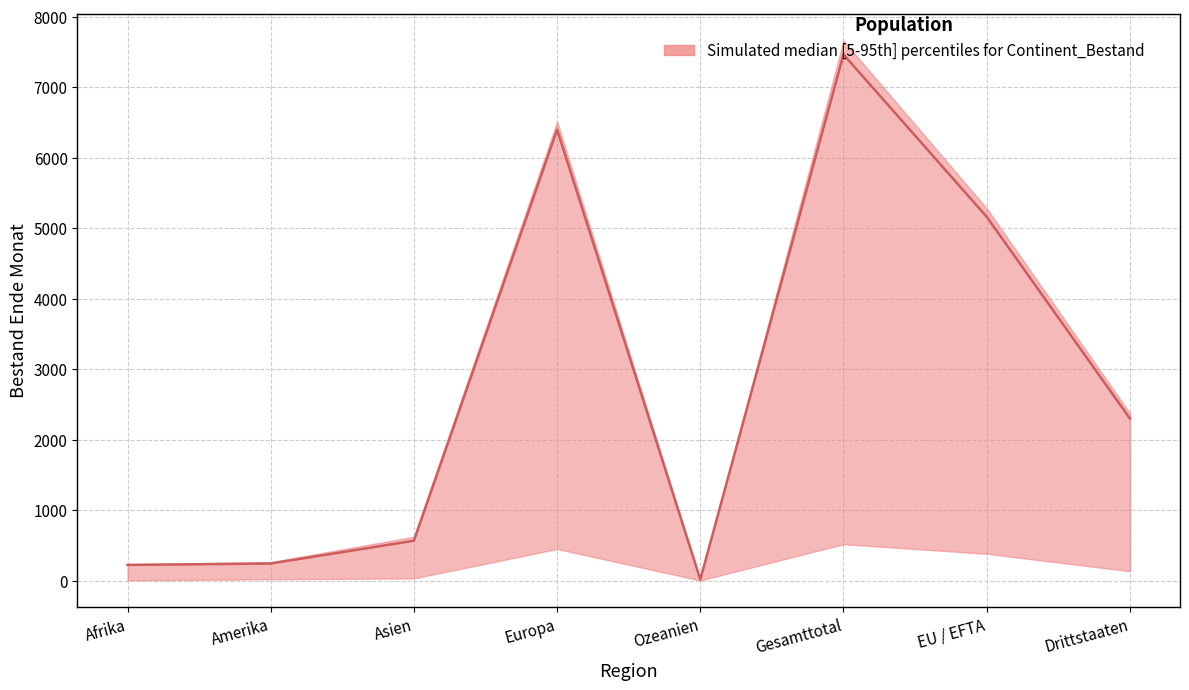

Reading left to right, extract all data points from this chart.

Bestand Ende Monat (upper): Afrika=234	Amerika=266	Asien=625	Europa=6512	Ozeanien=16	Gesamttotal=7661	EU / EFTA=5284	Drittstaaten=2377
Bestand Ende Monat (median): Afrika=225	Amerika=245	Asien=568	Europa=6400	Ozeanien=19	Gesamttotal=7465	EU / EFTA=5163	Drittstaaten=2302
Bestand Ende Monat (lower): Afrika=7	Amerika=21	Asien=34	Europa=451	Ozeanien=5	Gesamttotal=519	EU / EFTA=383	Drittstaaten=136